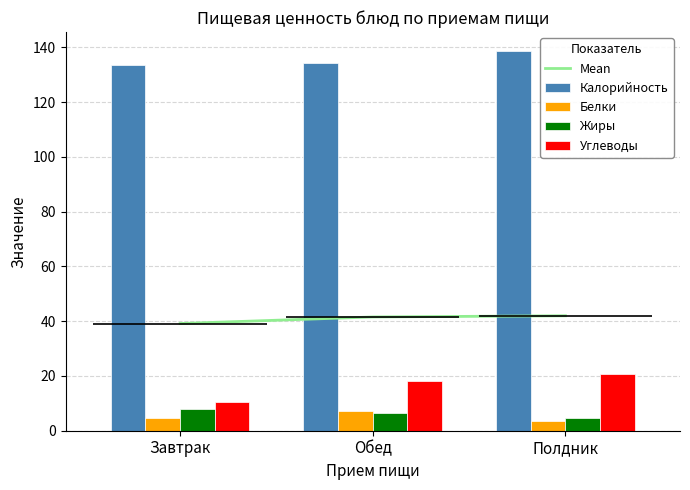

Which label corresponds to the smallest value in the chart?

Полдник